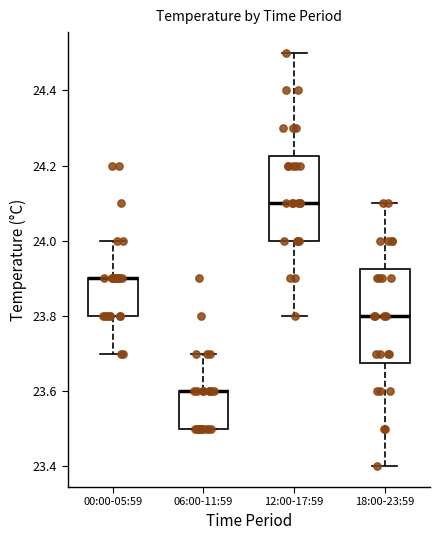

Reading left to right, transcribe this box plot: for each box, give where its median line is, the range the box spans, and where its two whiskers end, as read against the y-axis. The values are not printed on the chart, so give them approximately, as read against the axis.

00:00-05:59: median 23.90 (drawn on the box's upper edge), box 23.80 to 23.90, whiskers 23.70 to 24.00
06:00-11:59: median 23.60 (drawn on the box's upper edge), box 23.50 to 23.60, whiskers 23.50 to 23.70
12:00-17:59: median 24.10, box 24.00 to 24.22, whiskers 23.80 to 24.50
18:00-23:59: median 23.80, box 23.68 to 23.92, whiskers 23.40 to 24.10